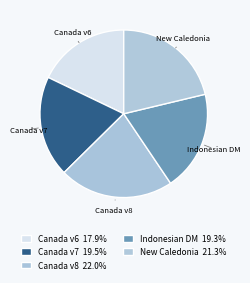

How many slices are in this pie chart?

5